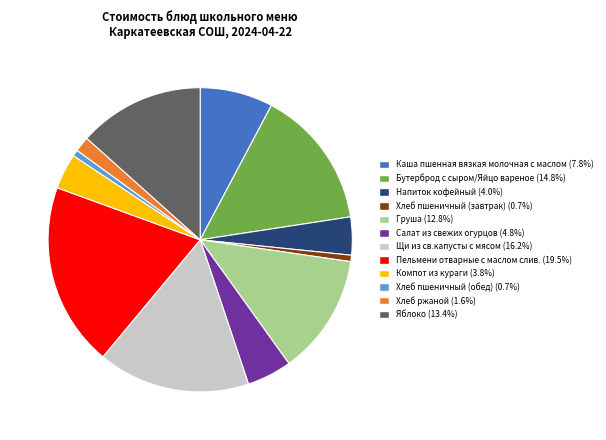

Combined, do Щи из св.капусты с мясом and Хлеб пшеничный (завтрак) account for over 50%?

No